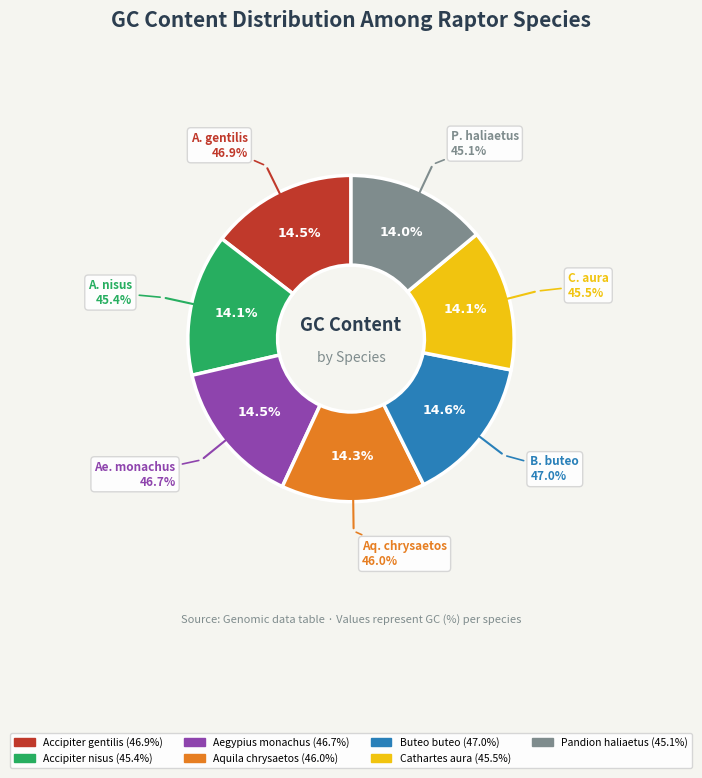

The Accipiter nisus slice represents 25% of the pie. True or false?

False